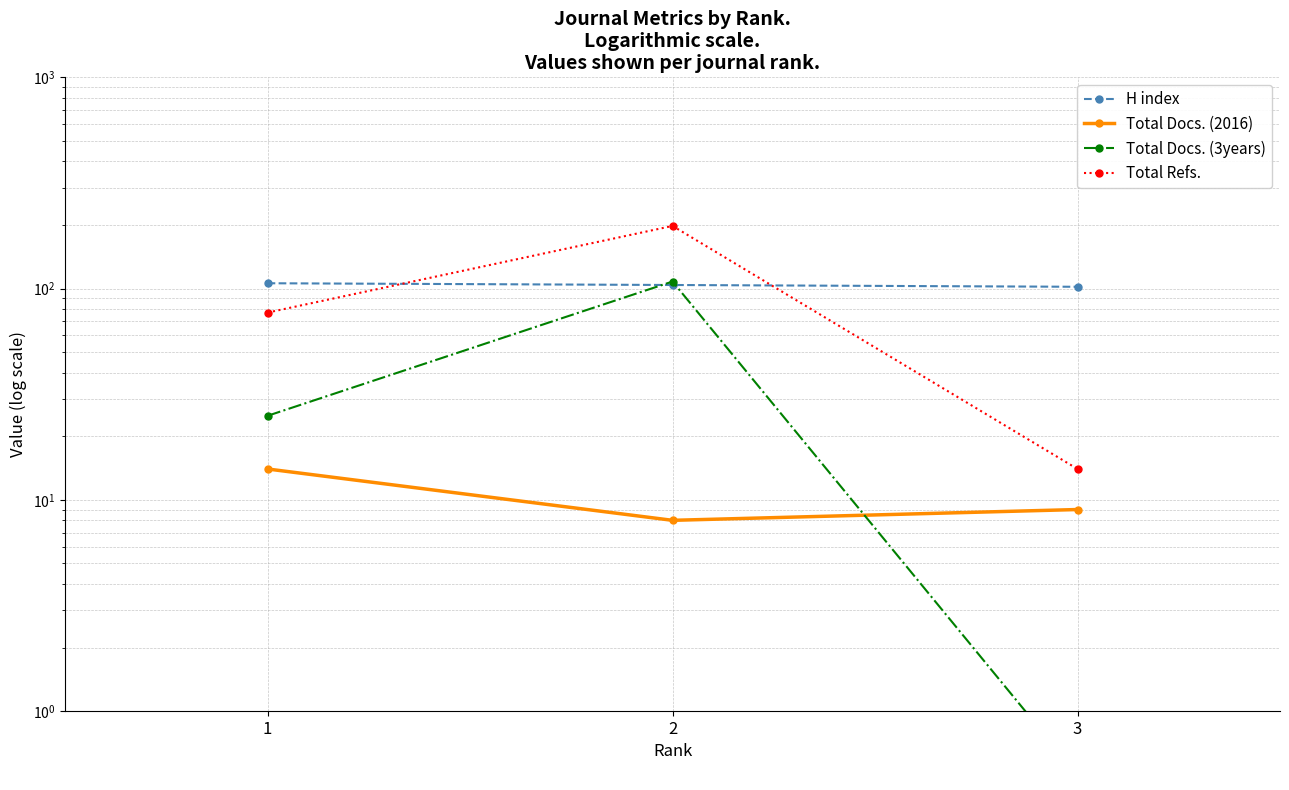

The value of H index at 1 is 30.1. True or false?

False